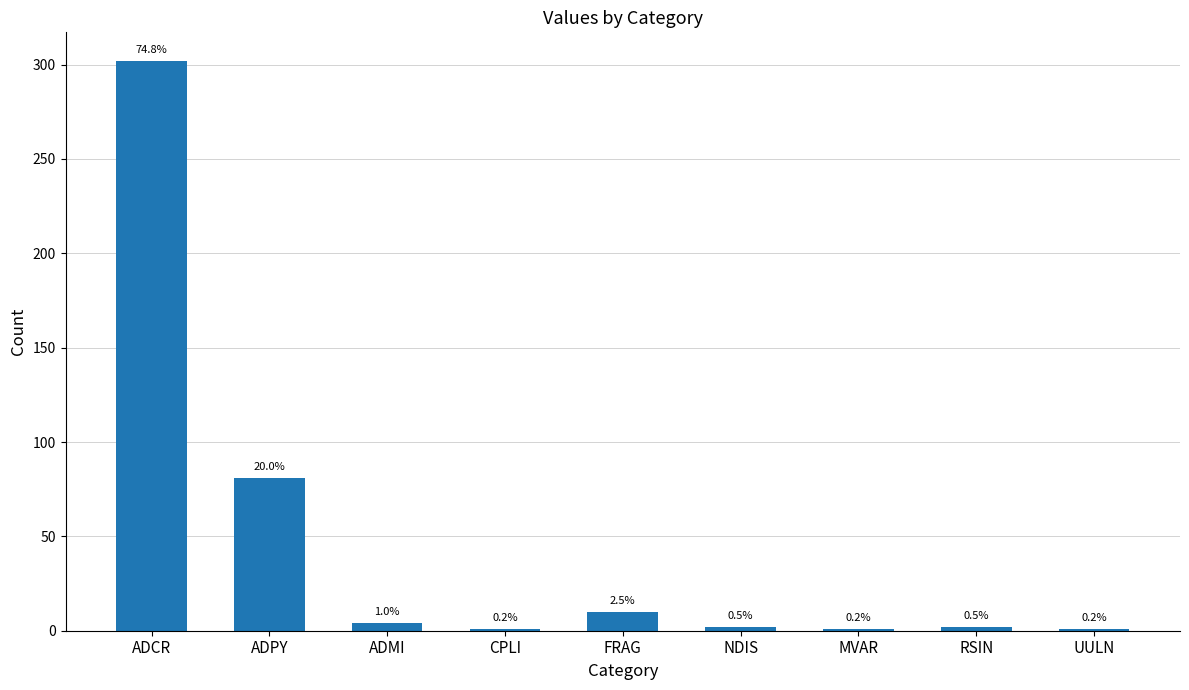

How many bars are there in total?

9